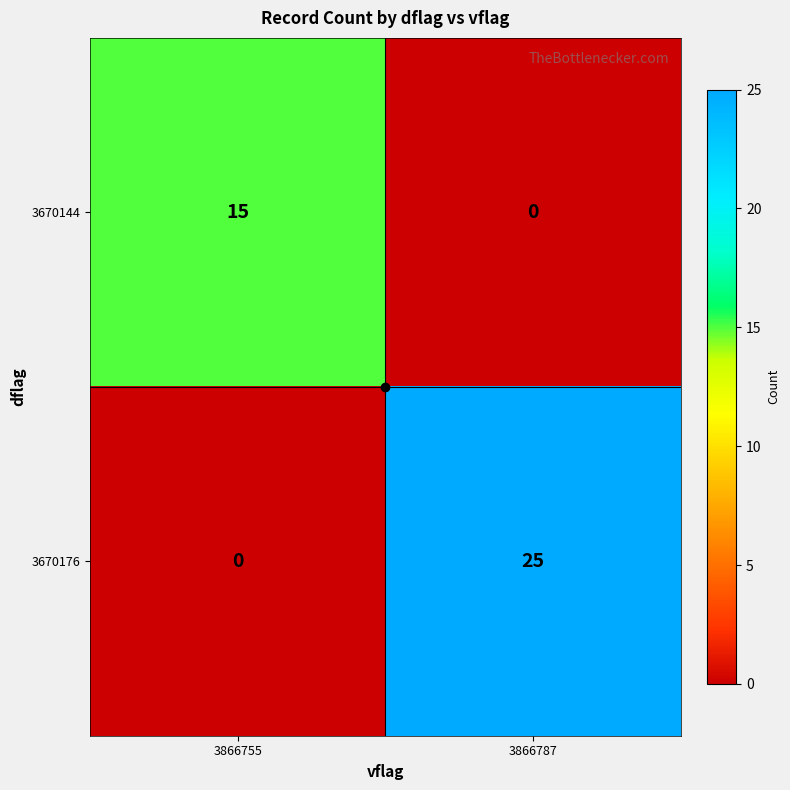

True or false: 3670176 has a value of 0 at 3866755.

True